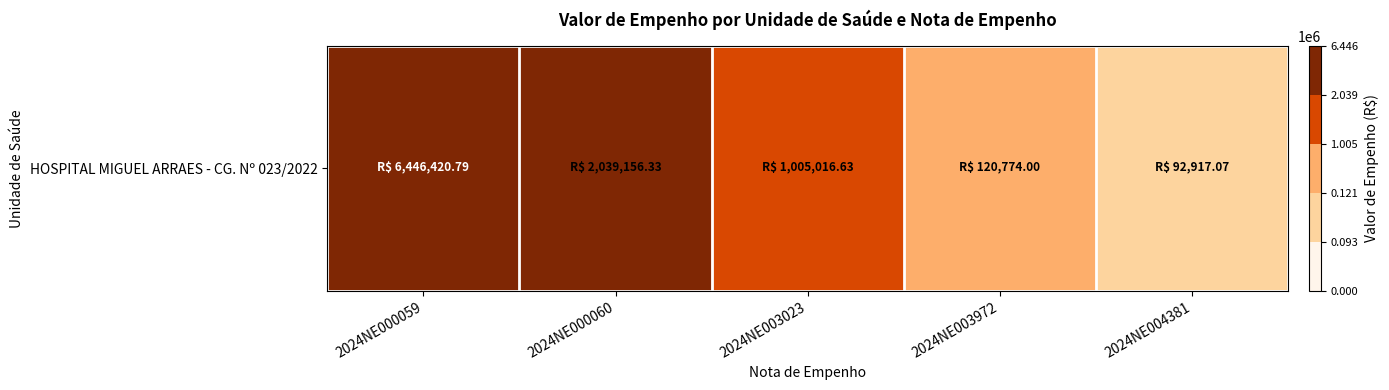

Approximately how many times larger is the value at 2024NE000060 compared to 2024NE004381?

21.9